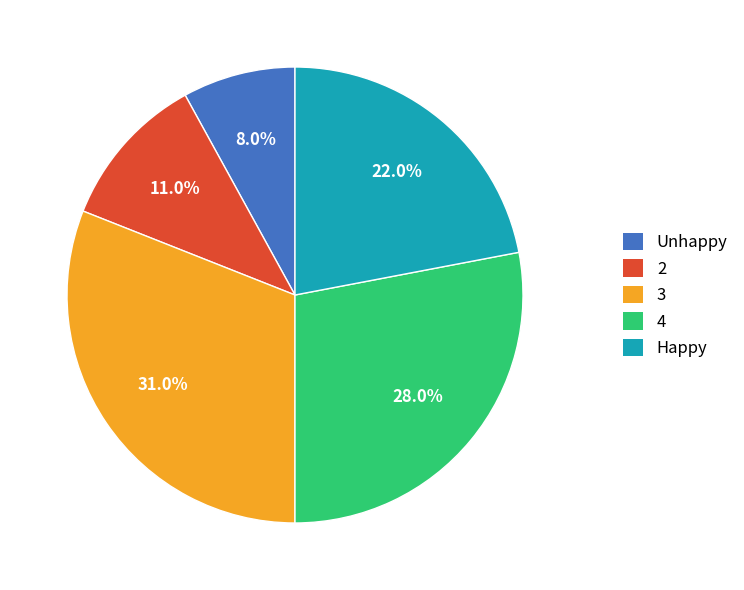

Between Happy and 2, which is larger?

Happy